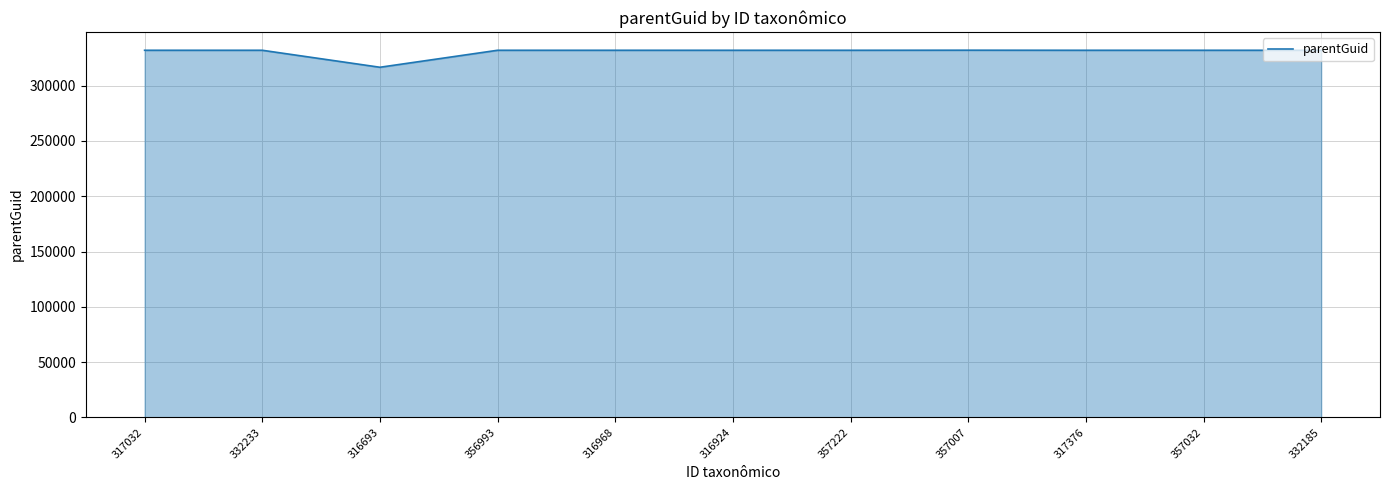

Which label corresponds to the smallest value in the chart?

316693